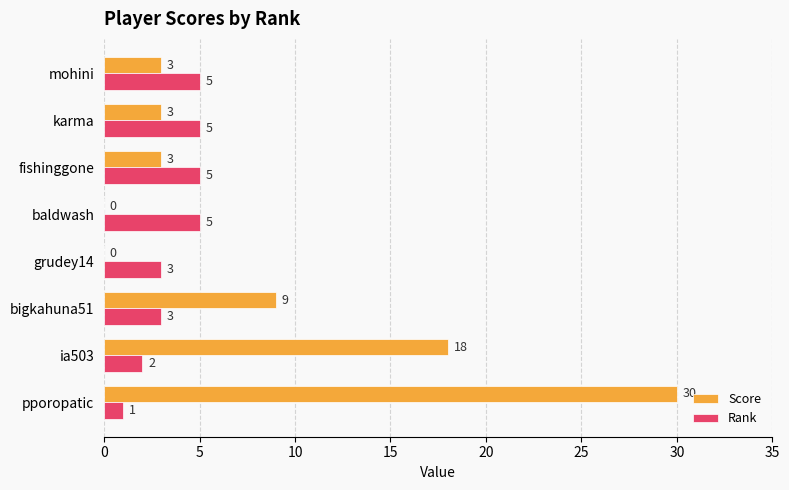

The value of Rank at karma is 5. True or false?

True